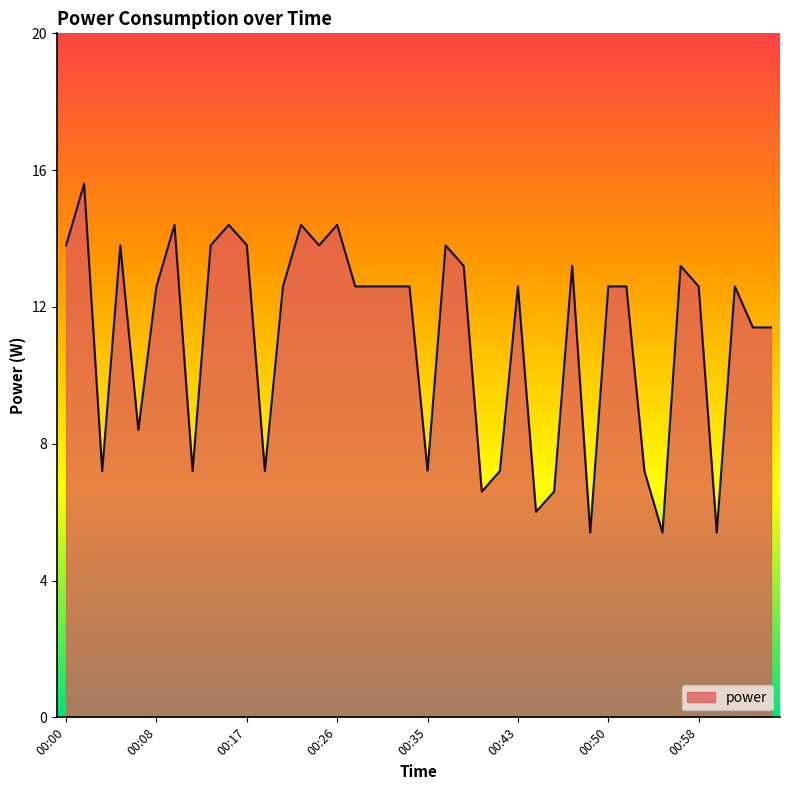

What is the difference between the maximum and minimum values?

10.2